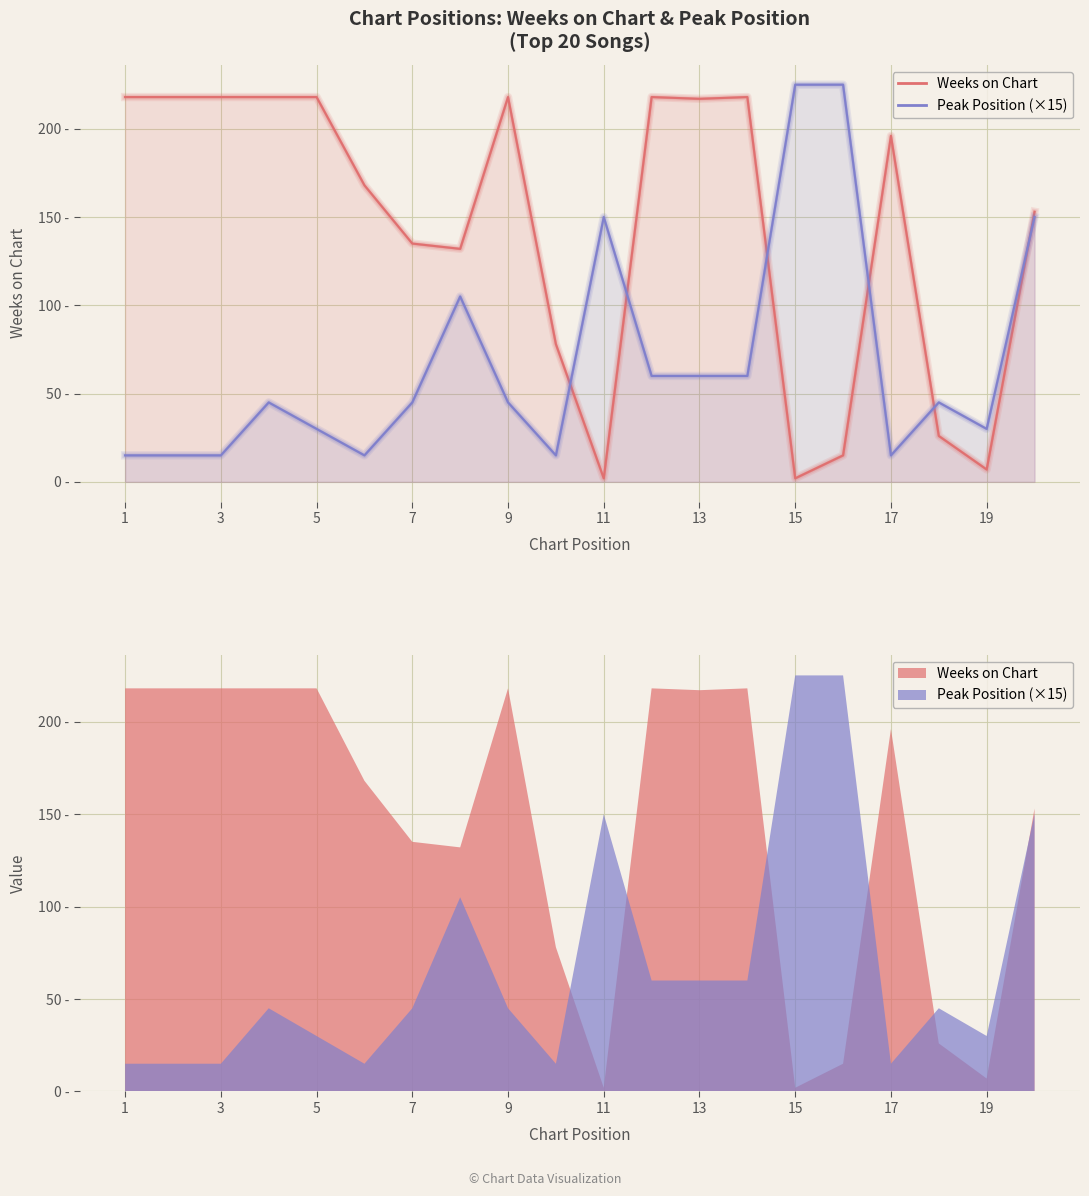

How many interior local valleys does the Peak Position (×15) series have?

4